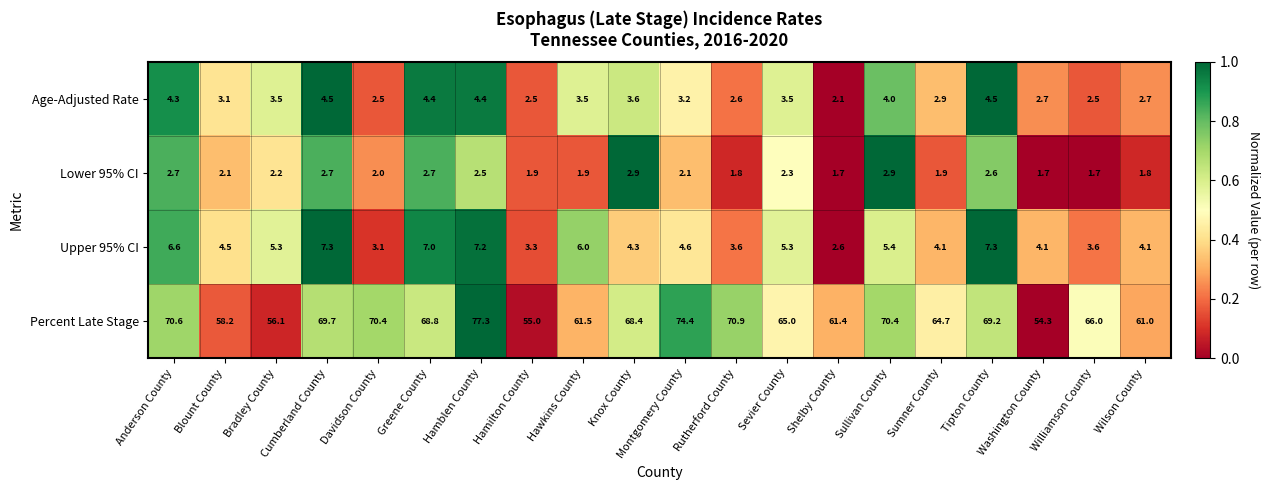

What is the smallest value displayed?

1.7